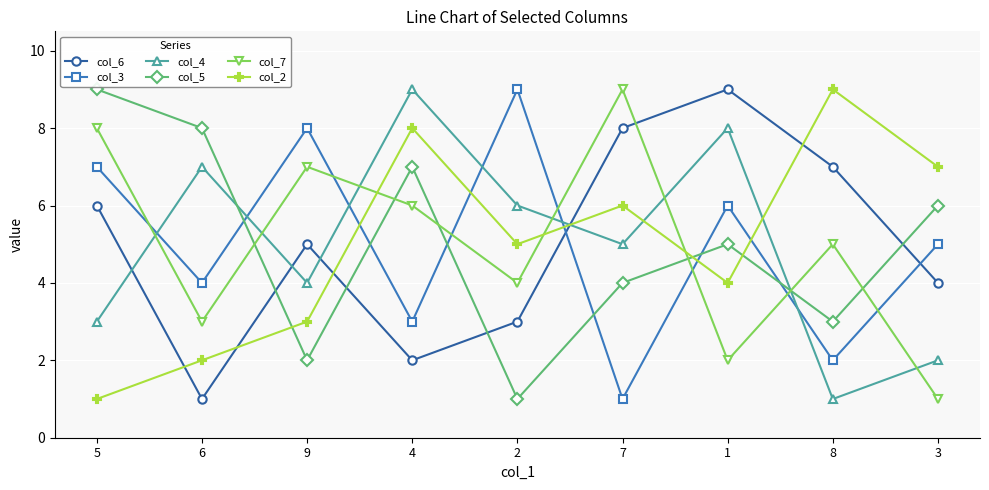

What are all the series names shown in the legend?

col_6, col_3, col_4, col_5, col_7, col_2